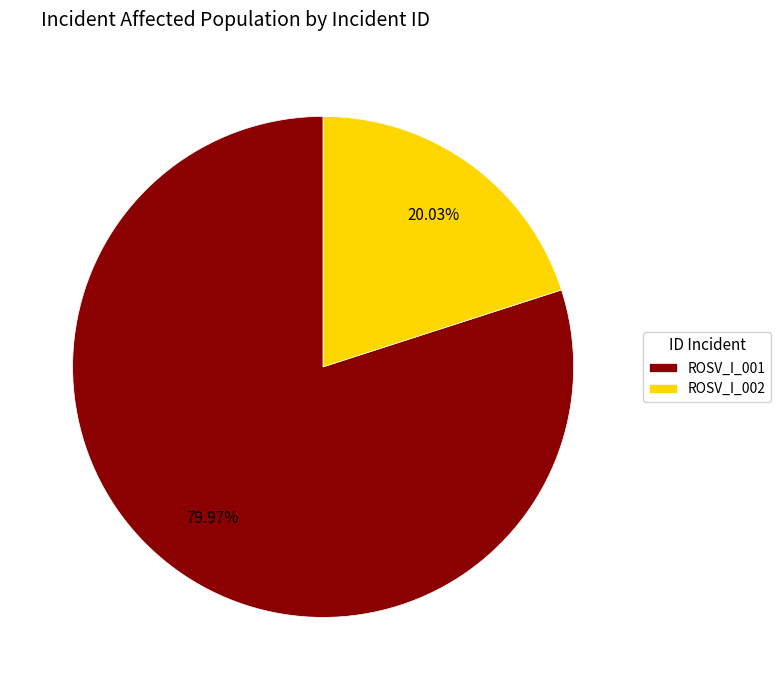

Which category has the smallest portion of the pie?

ROSV_I_002